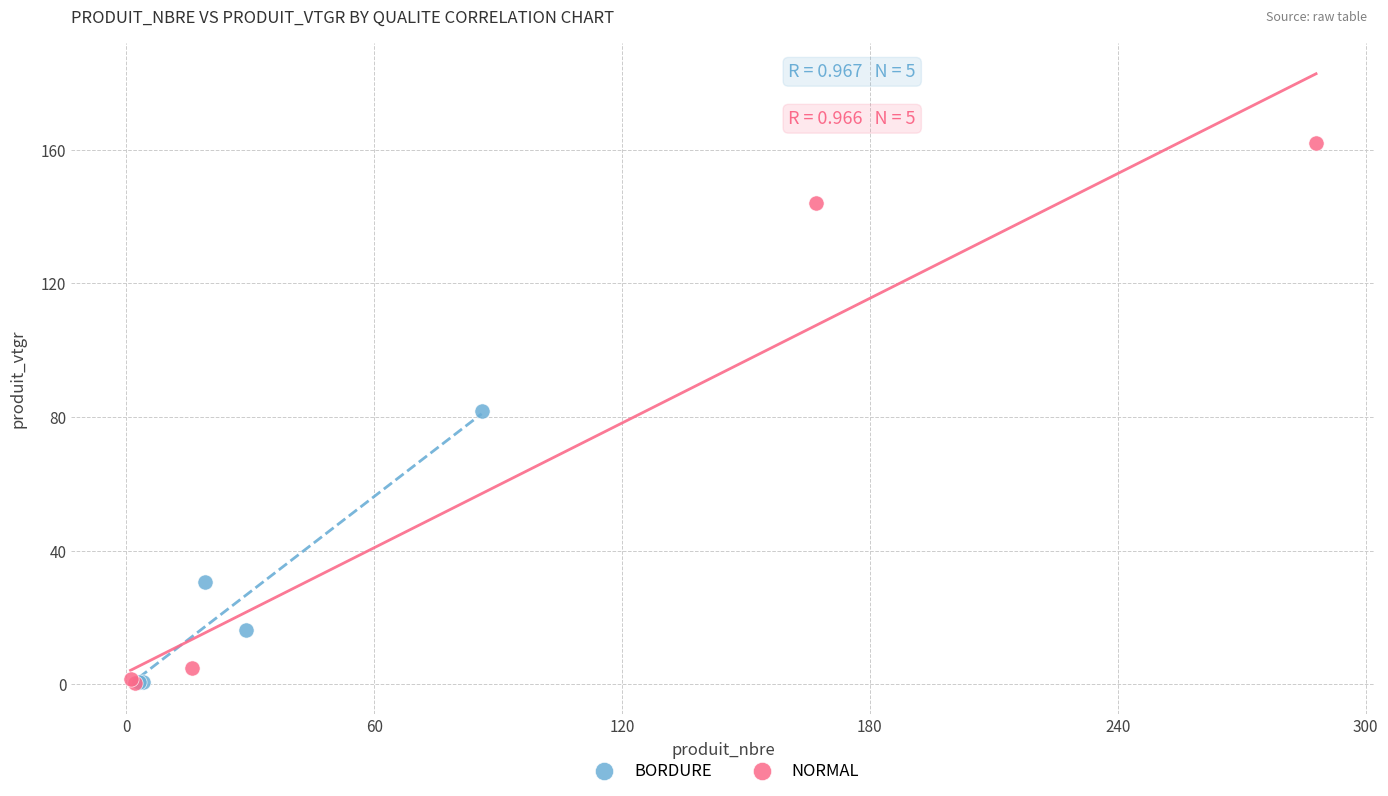

Which series reaches the maximum Y coordinate?

NORMAL